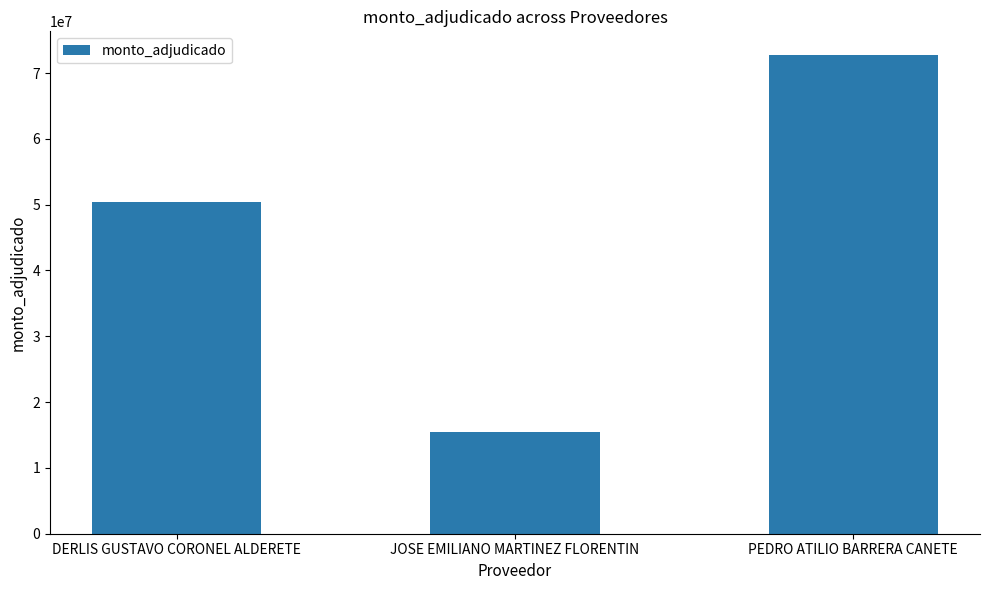

Reading right to left, list all the values displayed in this chart.

PEDRO ATILIO BARRERA CANETE=72700000	JOSE EMILIANO MARTINEZ FLORENTIN=15400000	DERLIS GUSTAVO CORONEL ALDERETE=50400000